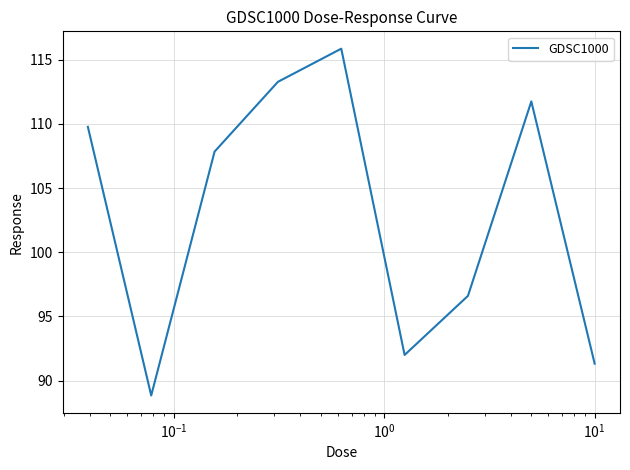

What is the difference between the maximum and minimum values?

27.0